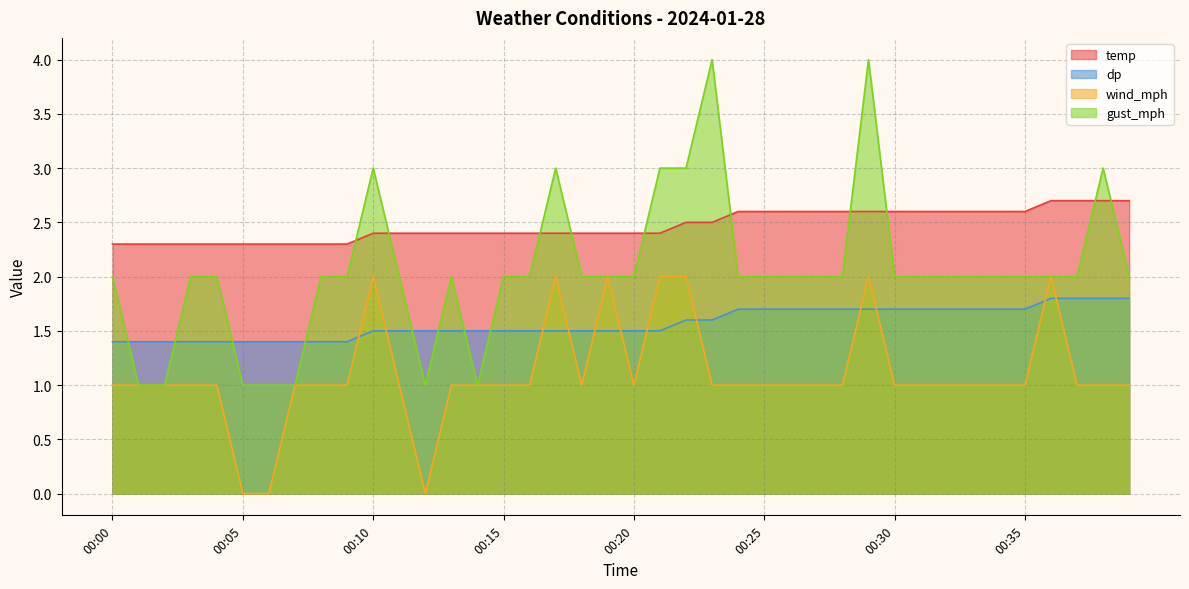

Where is wind_mph nearest to the value 1?

00:00